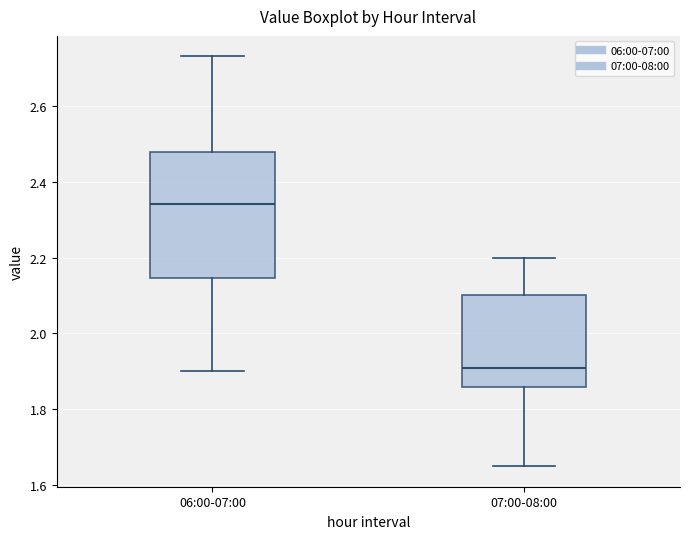

Which box's median line is the highest?

06:00-07:00